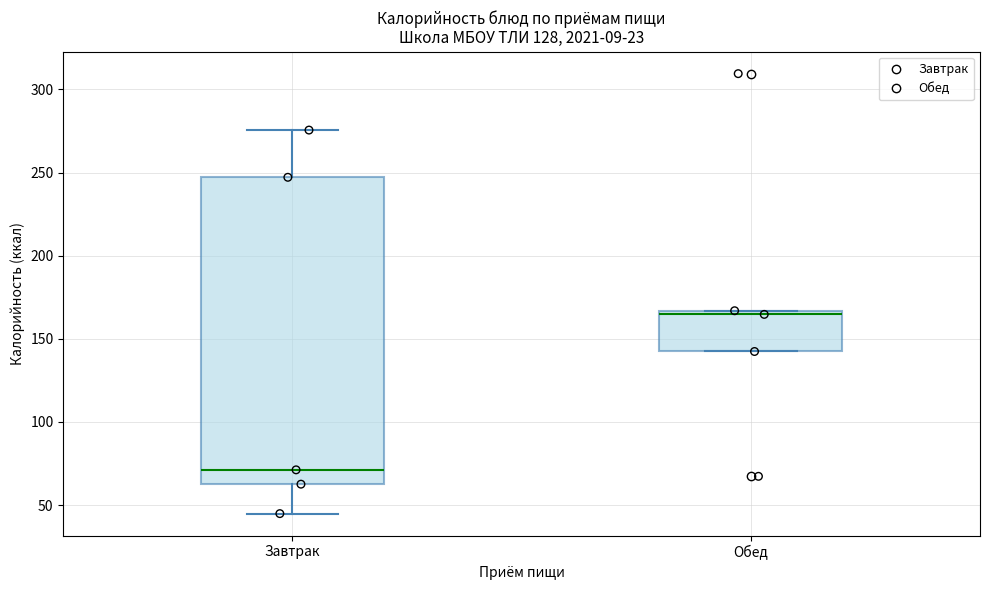

Reading left to right, transcribe this box plot: for each box, give where its median line is, the range the box spans, and where its two whiskers end, as read against the y-axis. The values are not printed on the chart, so give them approximately, as read against the axis.

Завтрак: median 70, box 65 to 245, whiskers 45 to 275
Обед: median 165 (just below the box's upper edge), box 140 to 165, whiskers 140 to 165